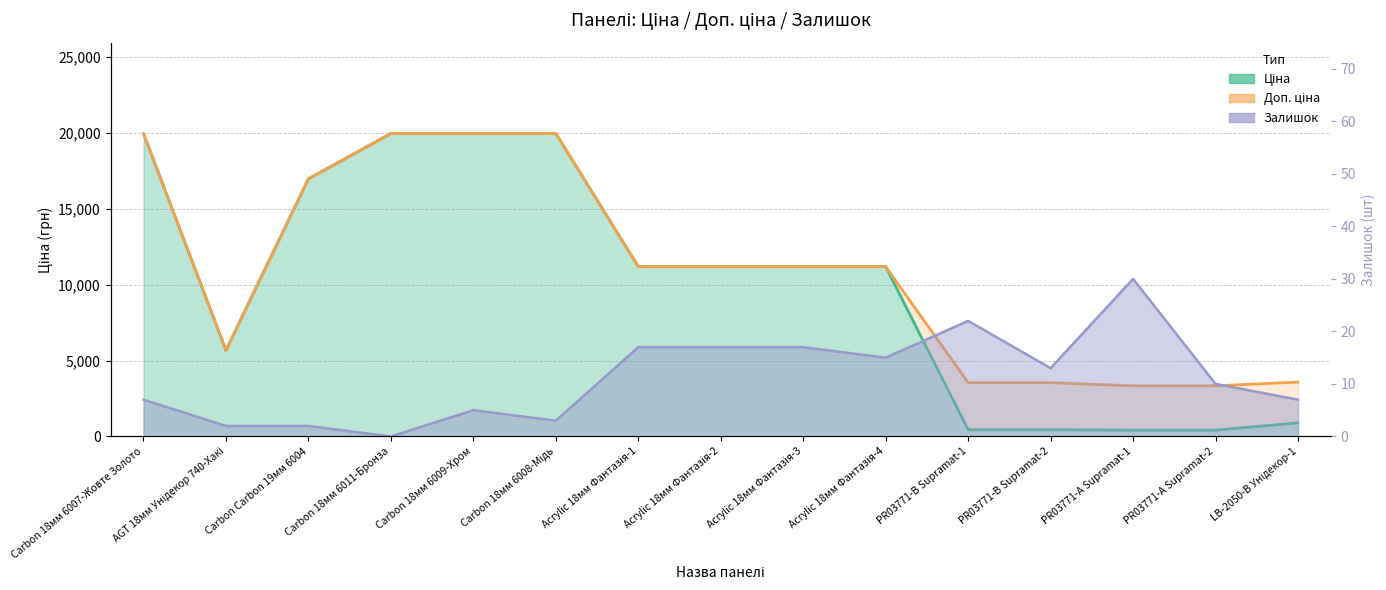

How many distinct data groups are displayed?

3